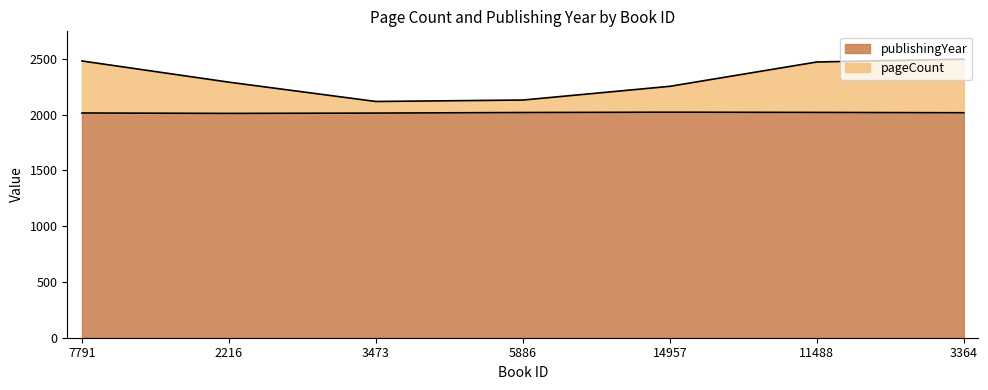

At which category does the chart reach its peak across all series?

3364